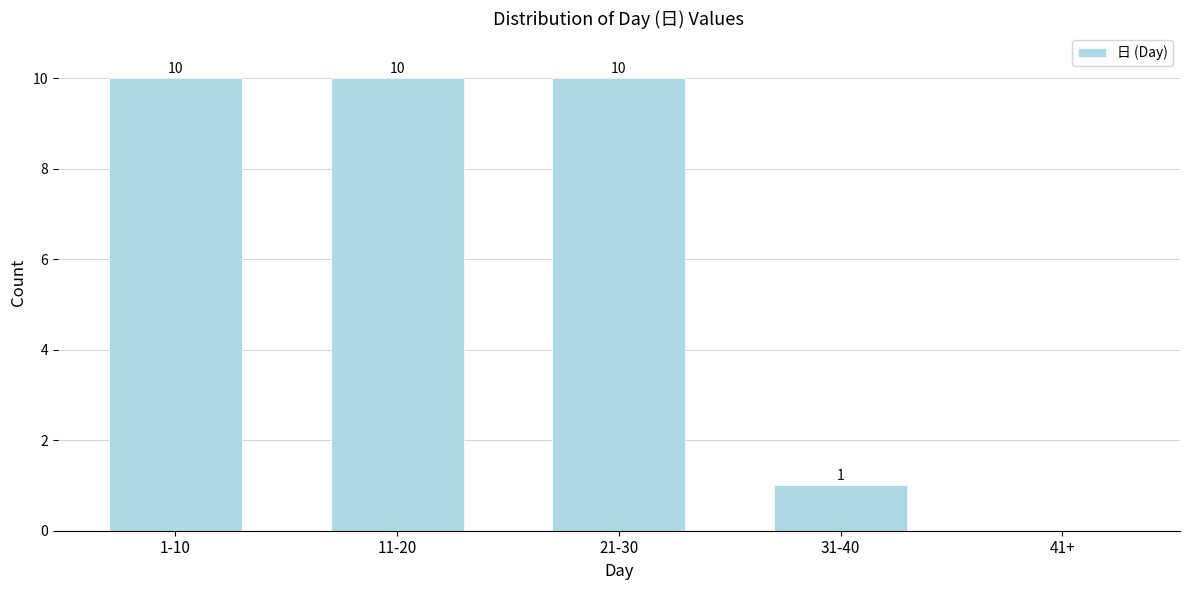

Reading left to right, list all the values displayed in this chart.

1-10=10	11-20=10	21-30=10	31-40=1	41+=0